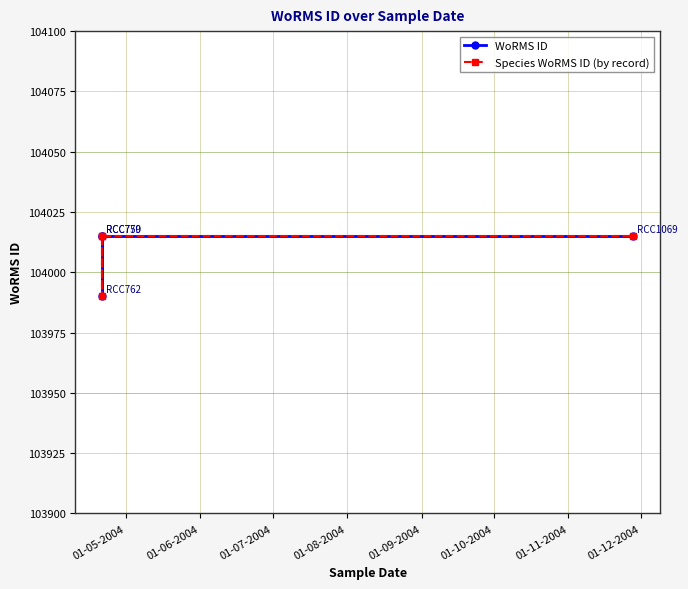

How many values in the WoRMS ID series are below 104015?

1